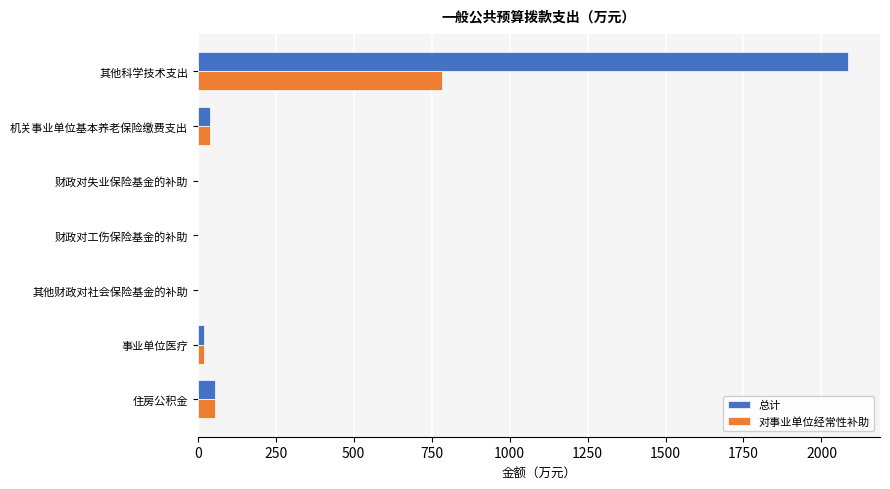

What is the sum of all 总计 values?

2200.0